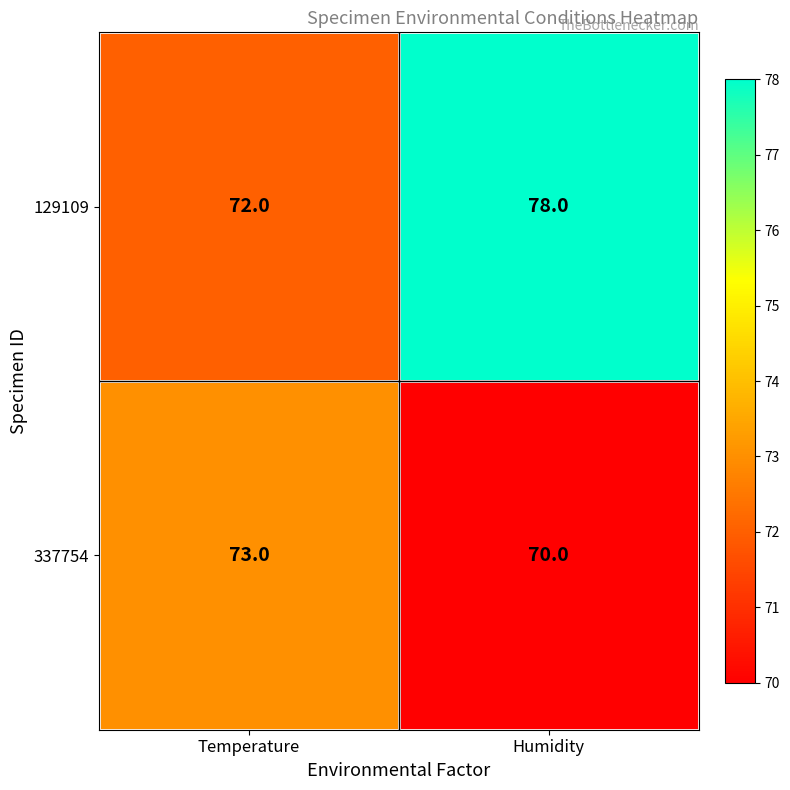

How many categories are shown in the chart?

2